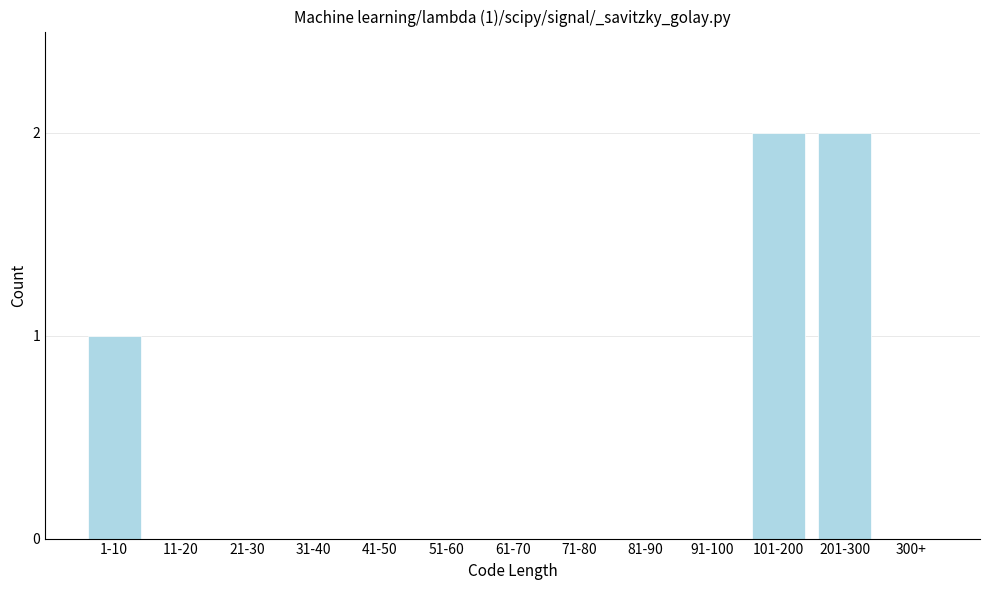

Reading left to right, extract all data points from this chart.

1-10=1	11-20=0	21-30=0	31-40=0	41-50=0	51-60=0	61-70=0	71-80=0	81-90=0	91-100=0	101-200=2	201-300=2	300+=0